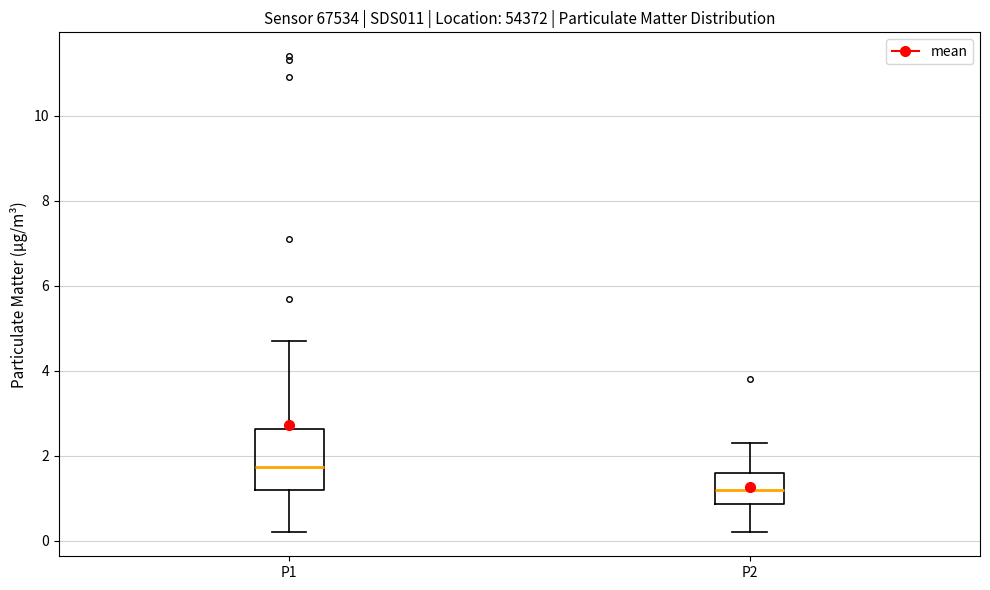

Which box's median line is the highest?

P1